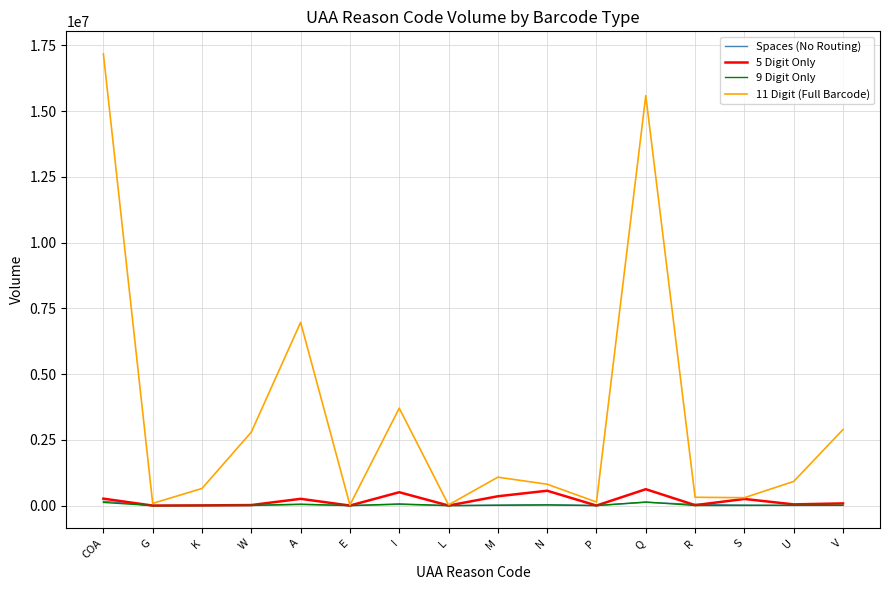

What is the minimum value shown in the chart?

120